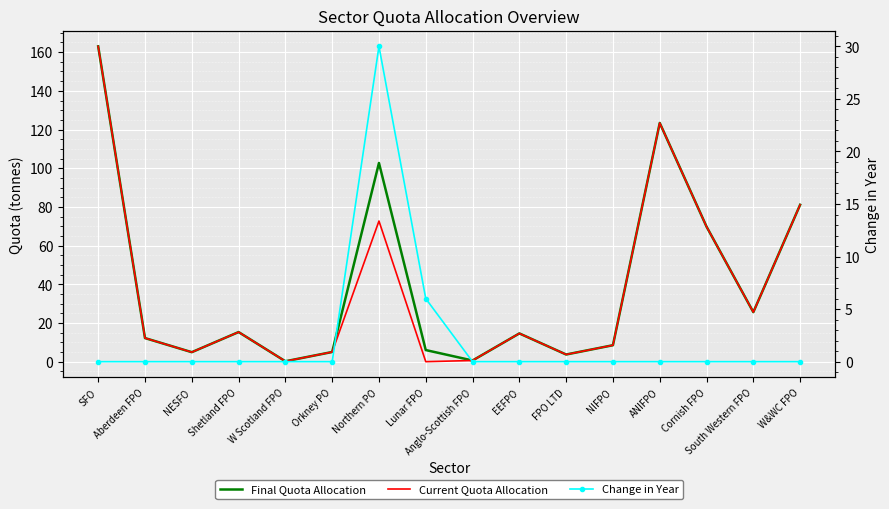

Reading left to right, transcribe all the data shown in this chart.

Final Quota Allocation: 163.0	12.2	4.9	15.3	0.2	5.0	102.7	6.0	0.6	14.6	3.7	8.5	123.4	69.8	25.6	81.1
Current Quota Allocation: 163.0	12.2	4.9	15.3	0.2	5.0	72.7	0.0	0.6	14.6	3.7	8.5	123.4	69.8	25.6	81.1
Change in Year: 0.0	0.0	0.0	0.0	0.0	0.0	30.0	6.0	0.0	0.0	0.0	0.0	0.0	0.0	0.0	0.0